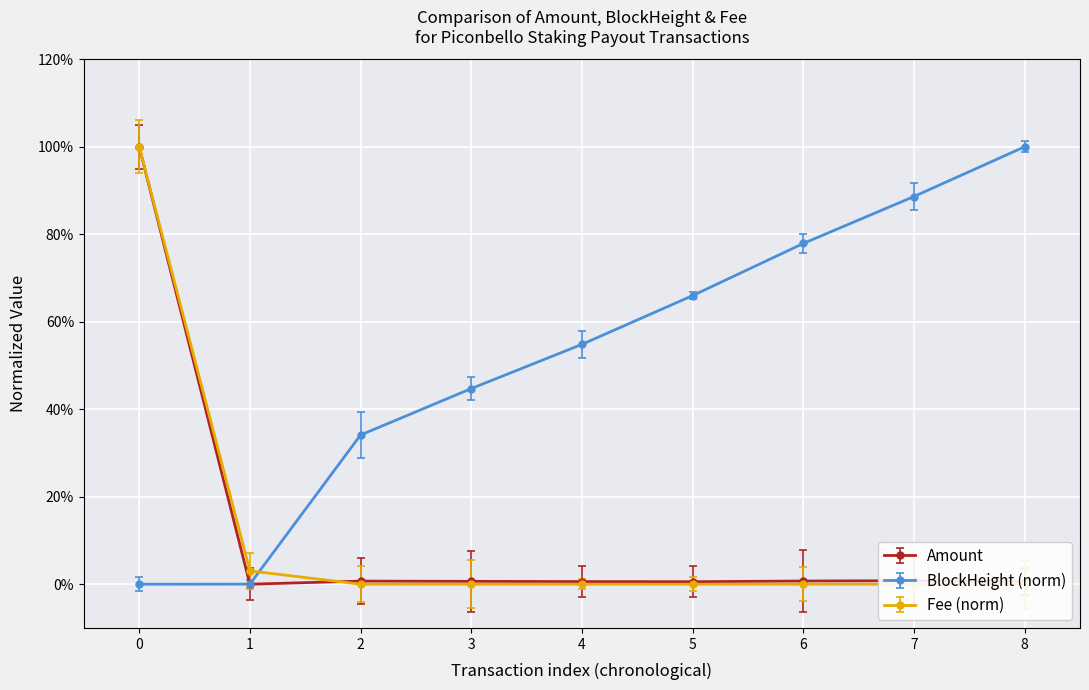

Which series has the widest spread of values?

Amount